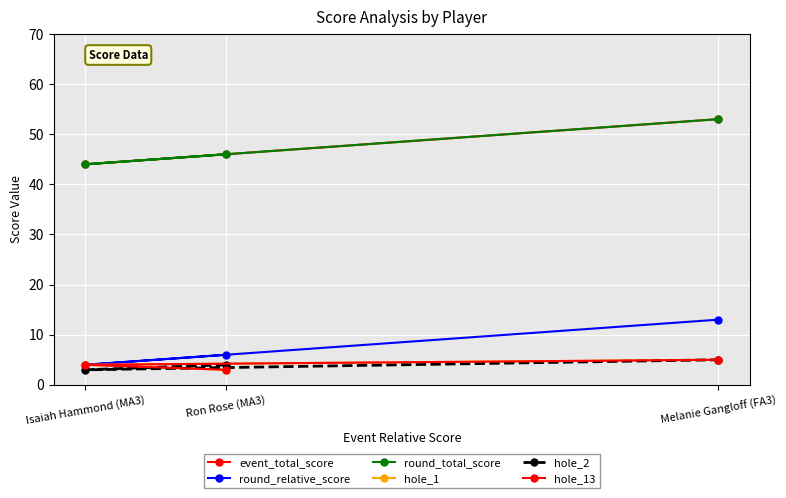

Rank the series at Melanie Gangloff (FA3) from highest to lowest value.

event_total_score, round_total_score, round_relative_score, hole_1, hole_2, hole_13